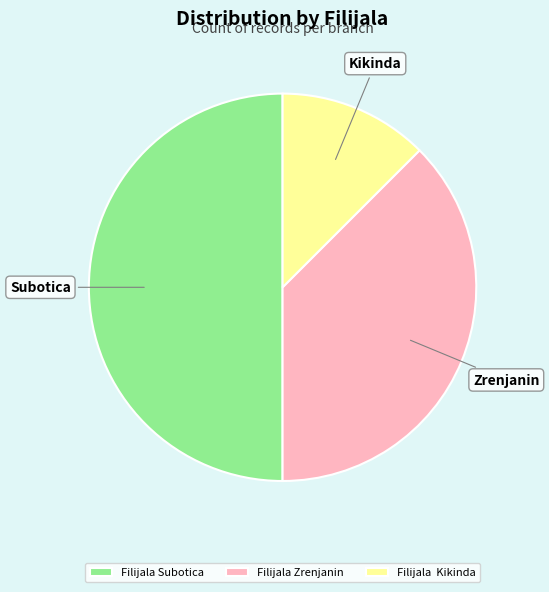

Which slice is the largest?

Filijala Subotica